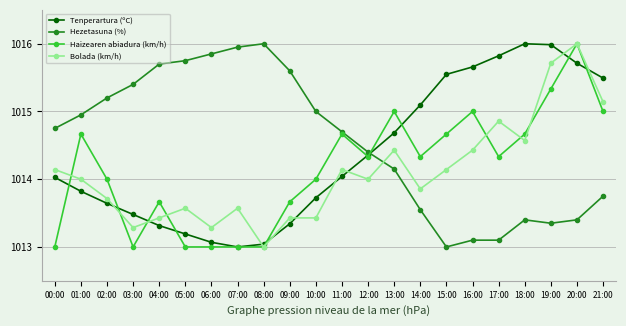

What is the label of the 6th point from the right?

16:00